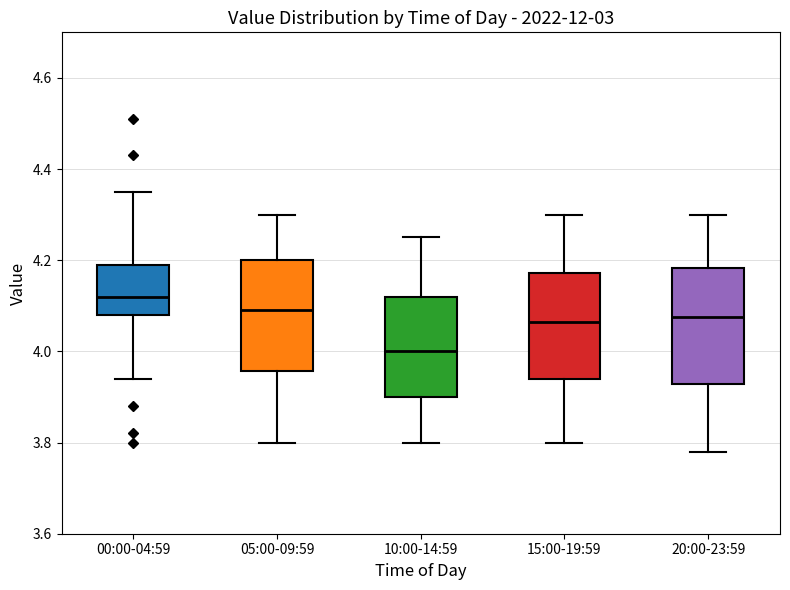

Where does the lower whisker of the box for 10:00-14:59 end on the y-axis? The values are not printed on the chart, so give them approximately, as read against the axis.

3.80